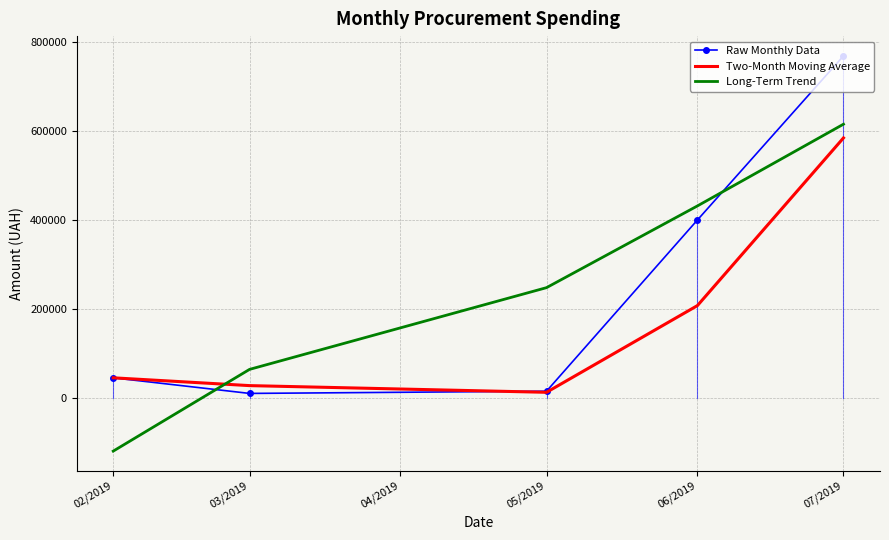

Is it true that Long-Term Trend equals 851770.1 at 06/2019?

False